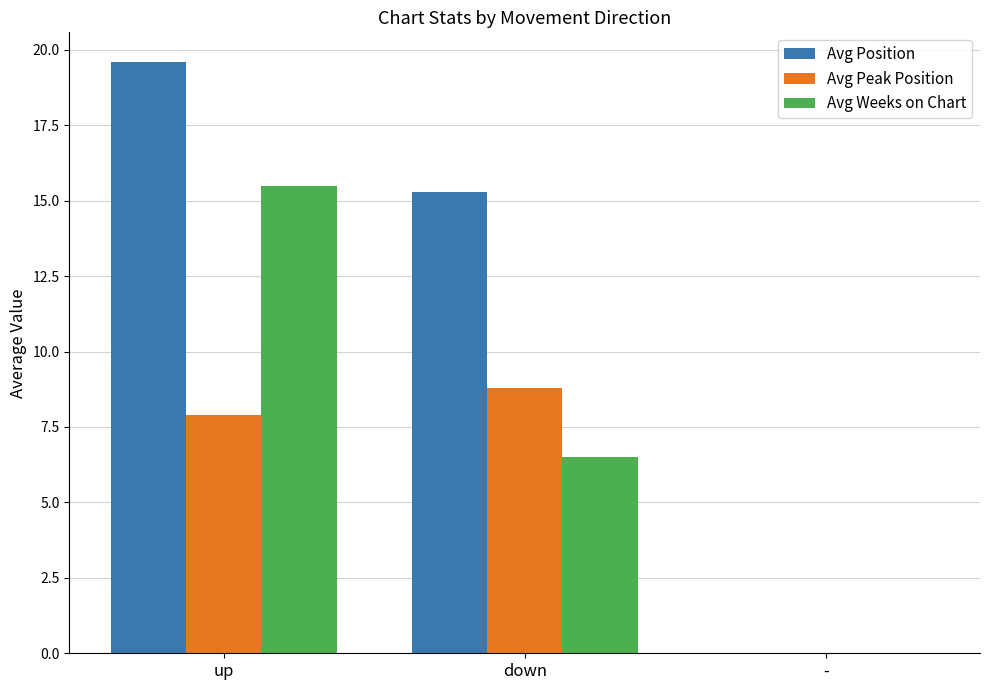

Which series changed the most between up and down?

Avg Weeks on Chart